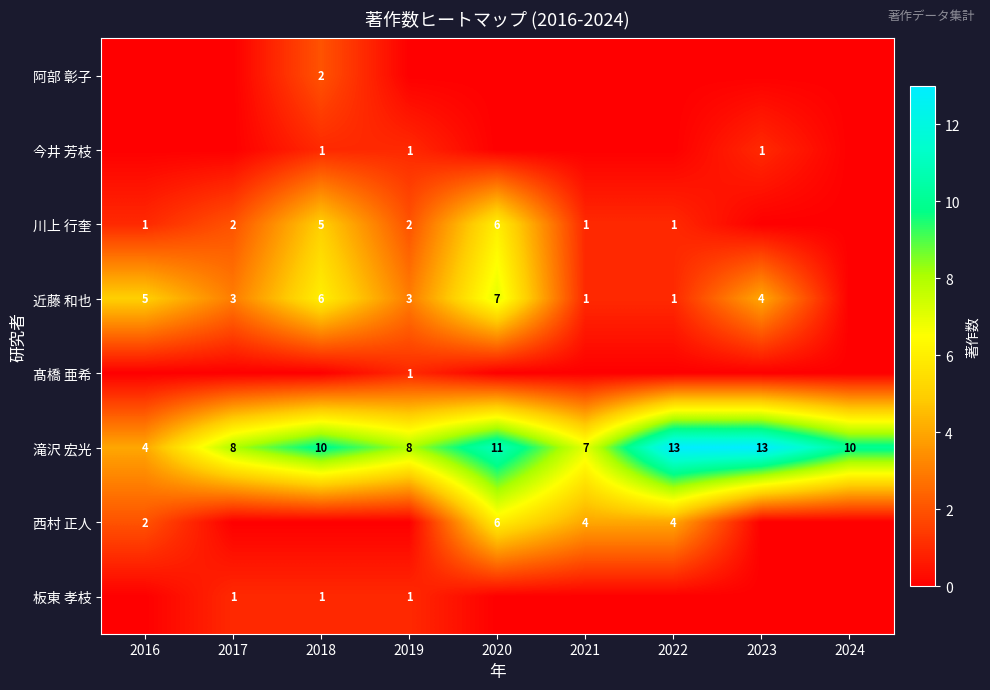

Is it true that 近藤 和也 equals 3 at 2018?

False